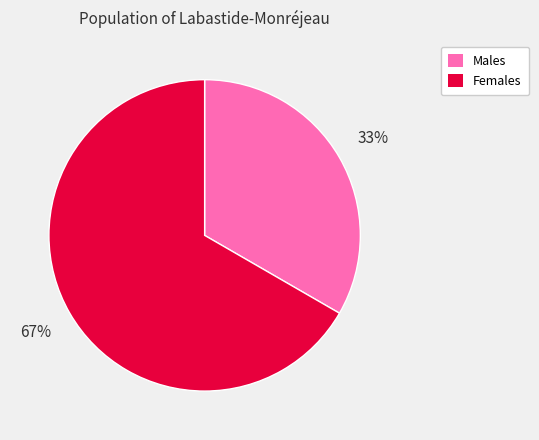

To the nearest percent, what percentage of the pie is Females?

67%